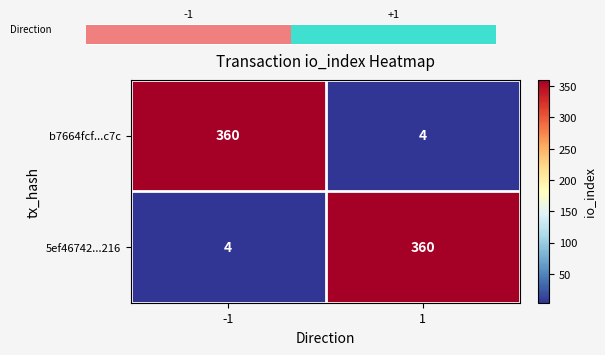

What is the difference between the highest and lowest values at -1?

356